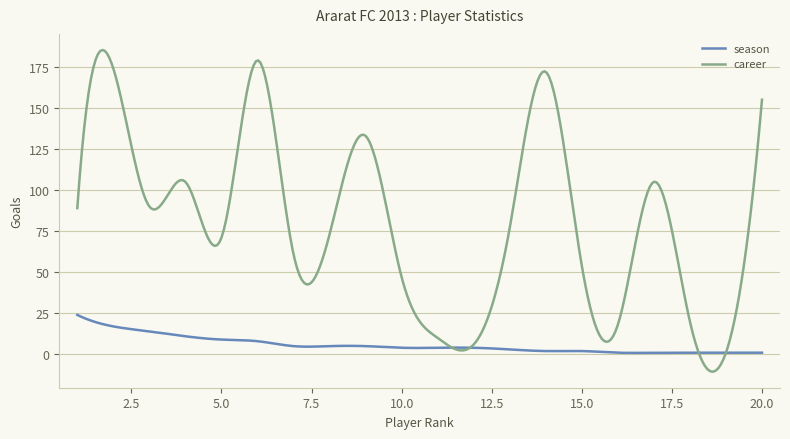

Which series has the largest range (max minus min)?

career